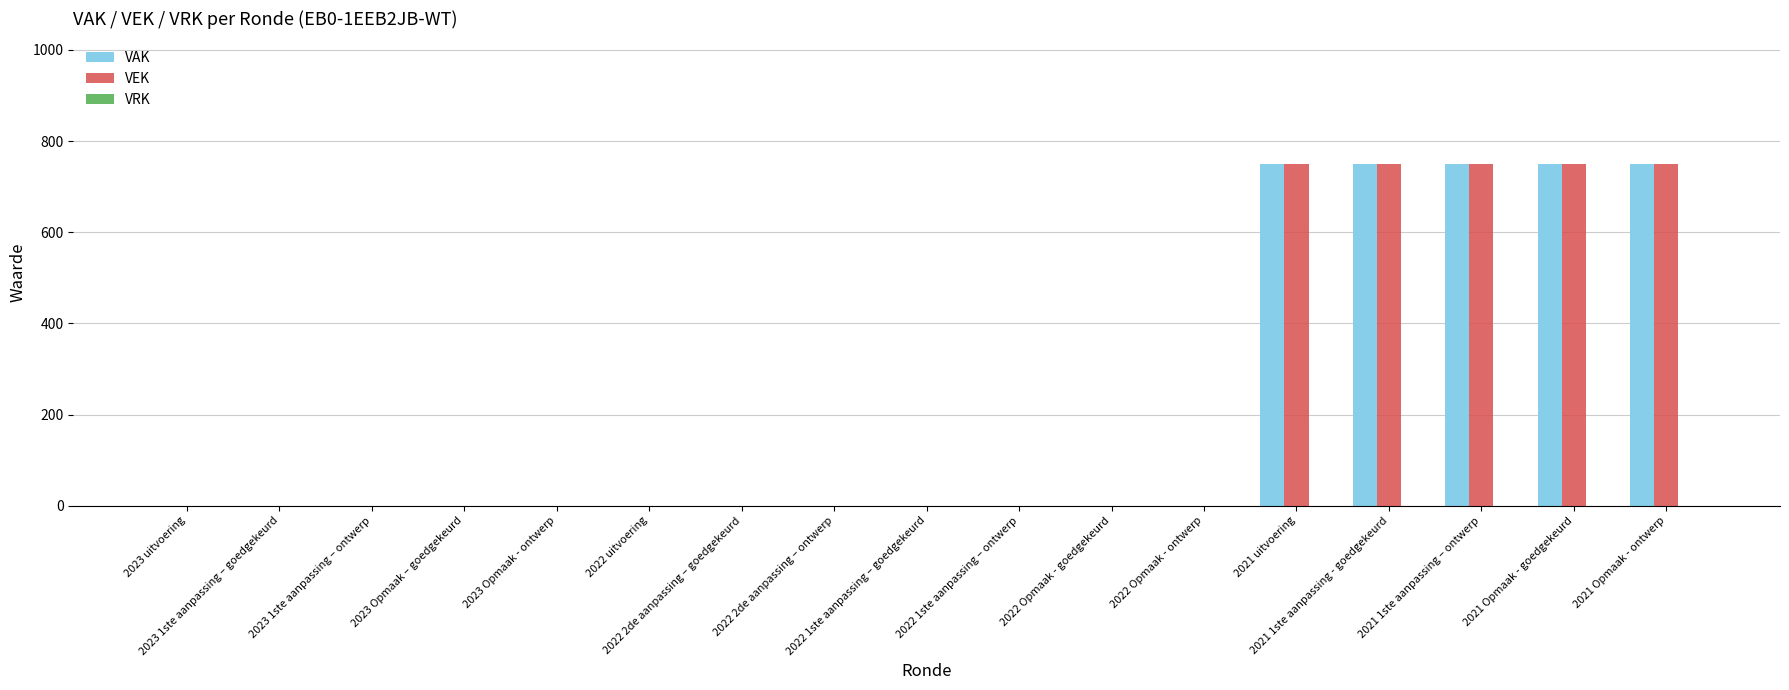

What is the highest value of the VEK series?

750